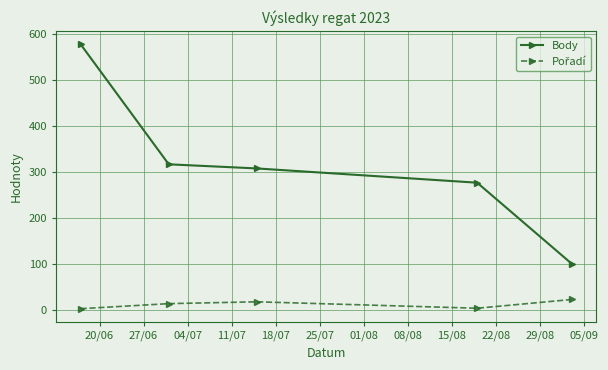

What is the difference between the second highest and second lowest values in the Body series?

40